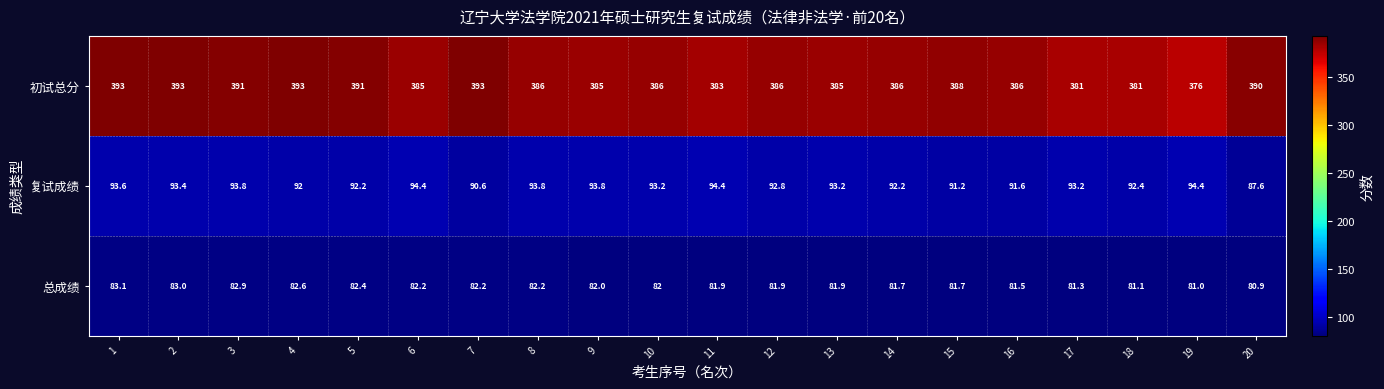

List the series in order of their peak value, highest first.

初试总分, 复试成绩, 总成绩